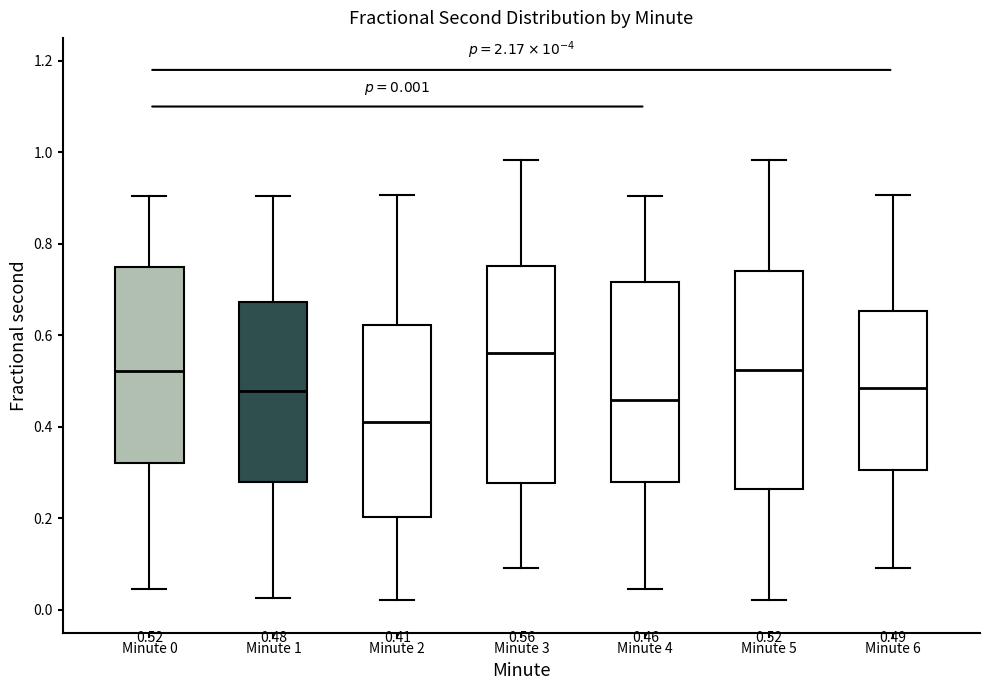

Which box has the highest median line?

Minute 3